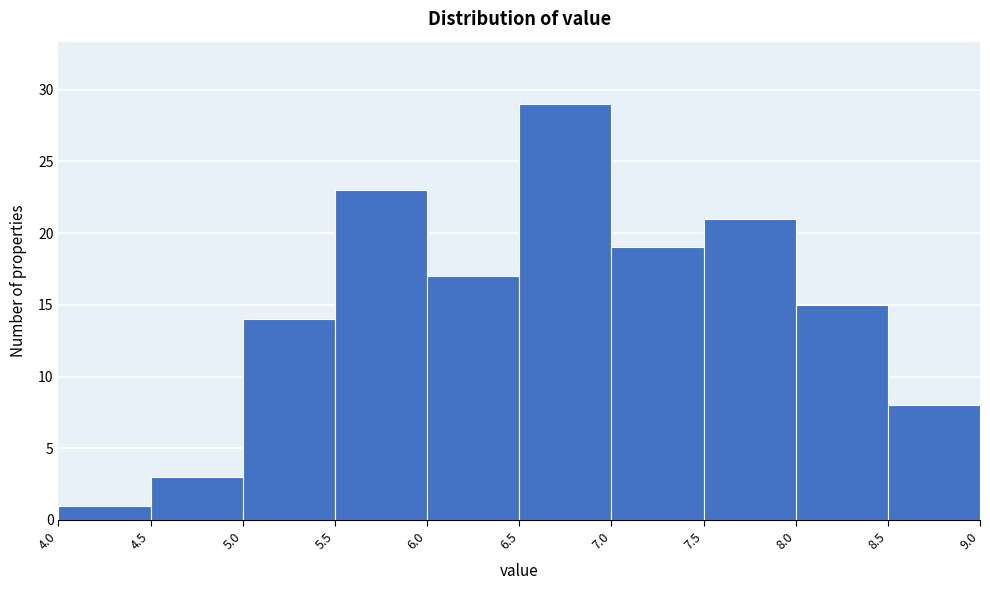

How tall is the bar that spans 7.5 to 8.0 on the x-axis? The values are not printed on the chart, so give them approximately, as read against the axis.

21